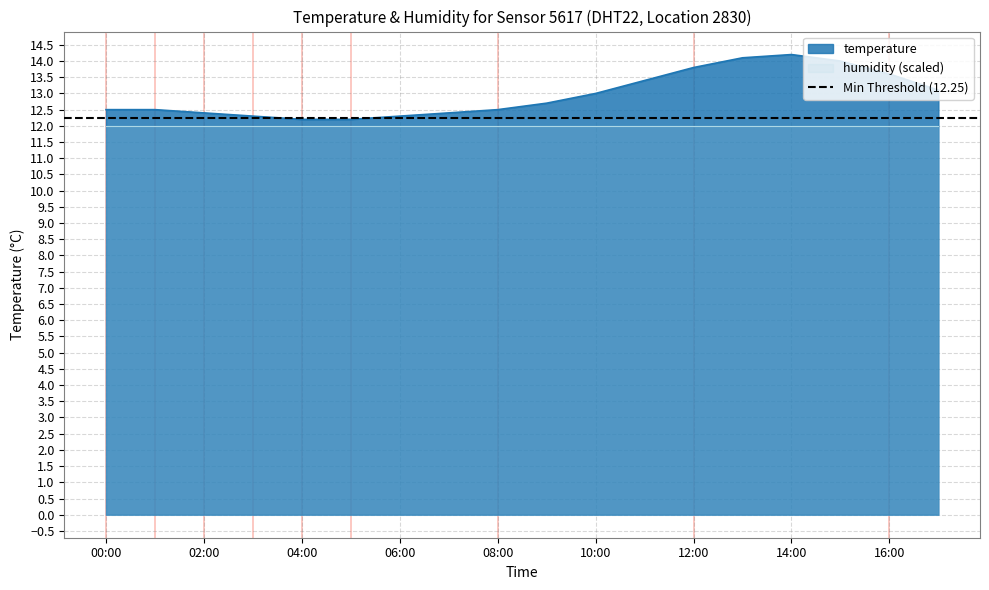

List the labels in order of value, smallest first.

04:00, 05:00, 03:00, 06:00, 02:00, 07:00, 00:00, 01:00, 08:00, 09:00, 10:00, 17:00, 11:00, 16:00, 12:00, 15:00, 13:00, 14:00